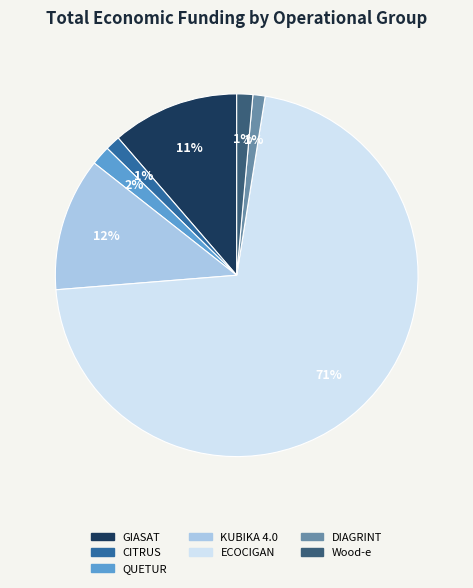

Count the number of slices in the pie.

7